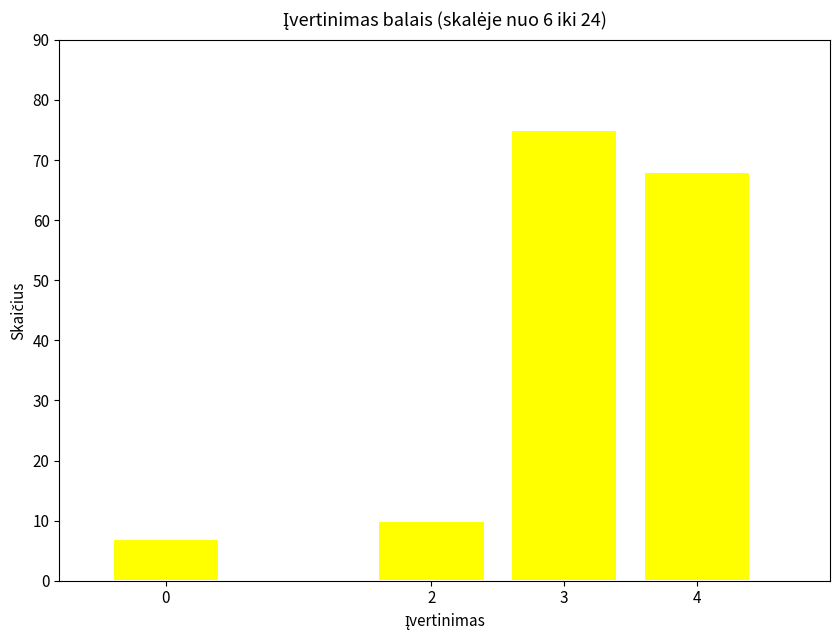

Reading left to right, what are all the values shown in this chart?

0=7	2=10	3=75	4=68